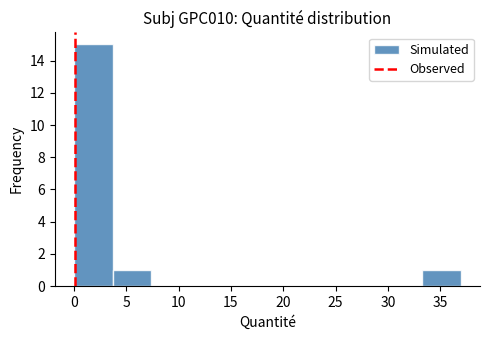

Reading left to right, transcribe this chart: for each bar, give the range it covers on the x-axis and its height. Neither the bar edges nor the heights are printed on the chart, so give them approximately, as read against the axes.

0.0 to 3.5: 15
3.5 to 7.5: 1
7.5 to 11.0: 0
11.0 to 15.0: 0
15.0 to 18.5: 0
18.5 to 22.0: 0
22.0 to 26.0: 0
26.0 to 29.5: 0
29.5 to 33.5: 0
33.5 to 37.0: 1